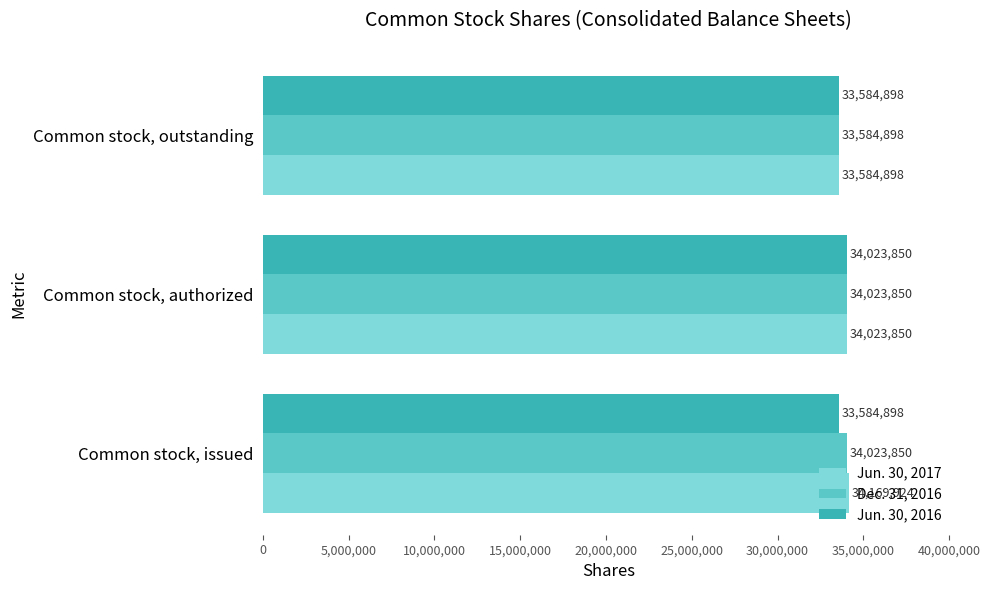

Which series has the widest spread of values?

Jun. 30, 2017